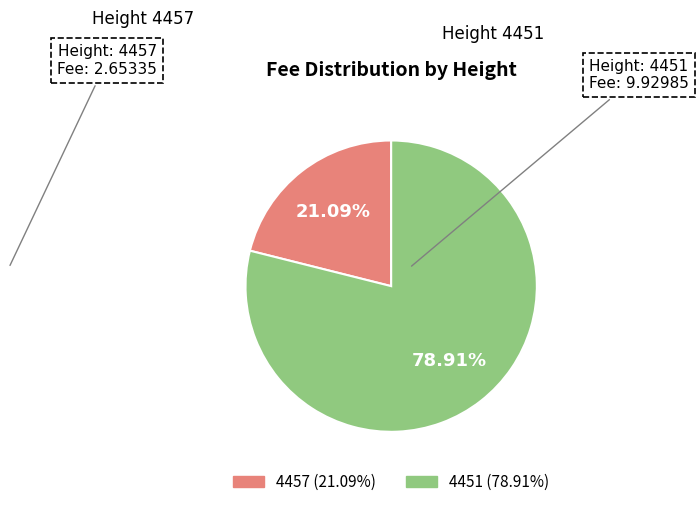

To the nearest percent, what is the difference between the 4457 and 4451 slice percentages?

58%